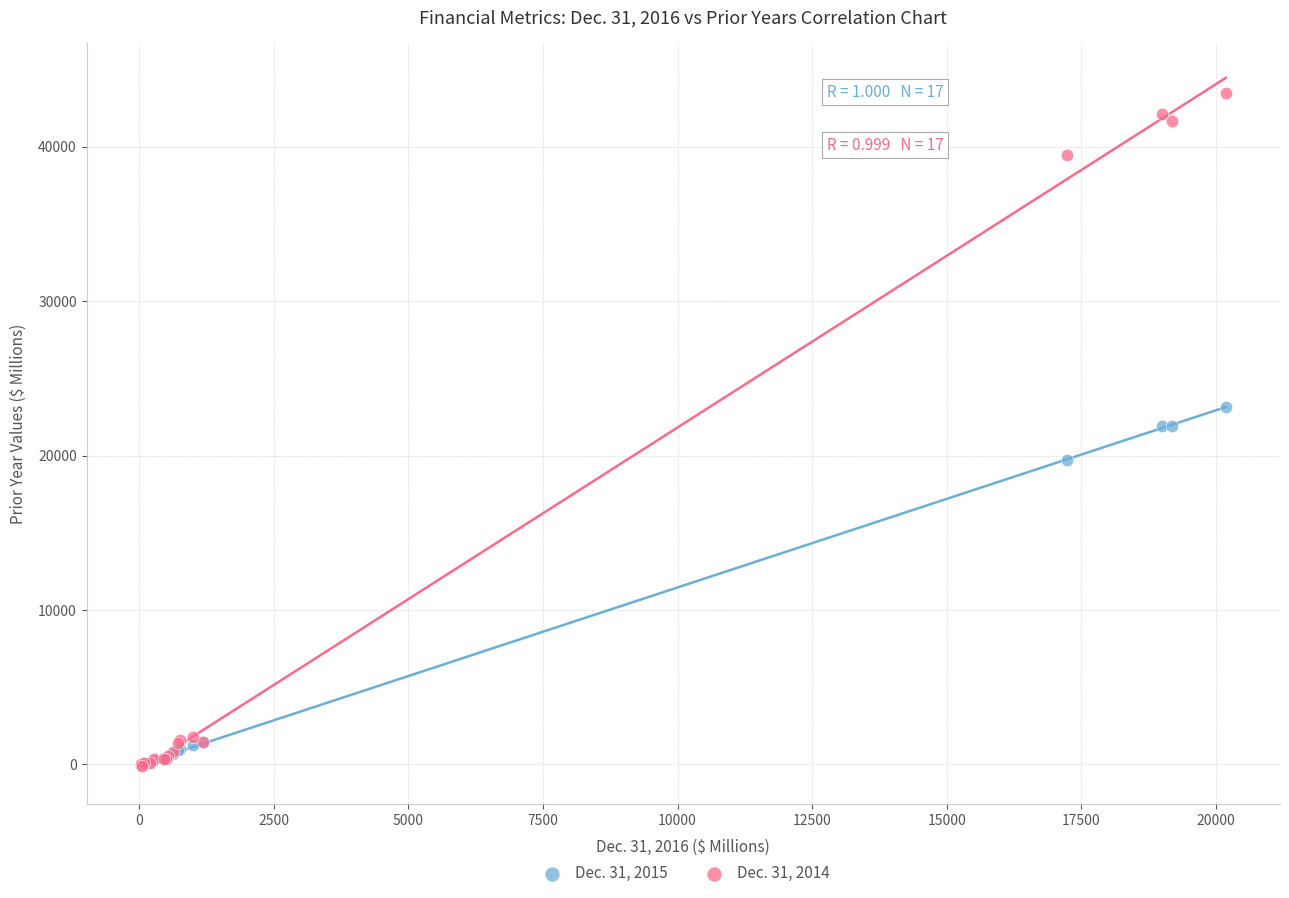

What are all the series names shown in the legend?

Dec. 31, 2015, Dec. 31, 2014